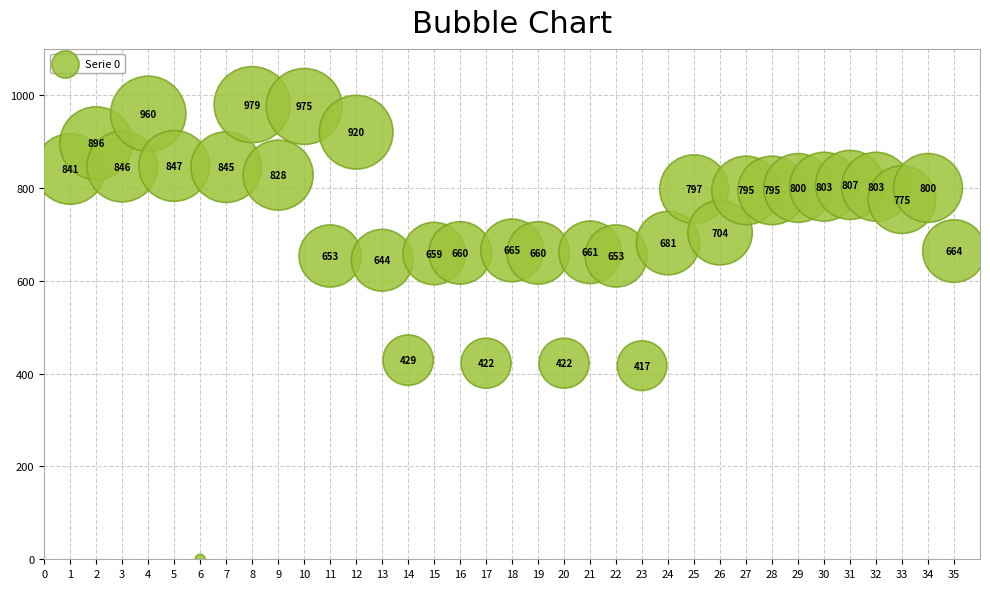

What is the range of X values (max minus min)?

34.0